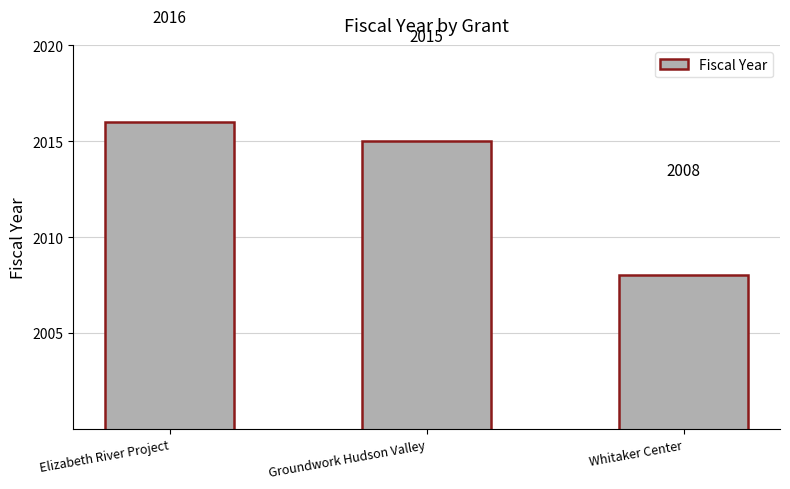

Rank the categories by value from highest to lowest.

Elizabeth River Project, Groundwork Hudson Valley, Whitaker Center